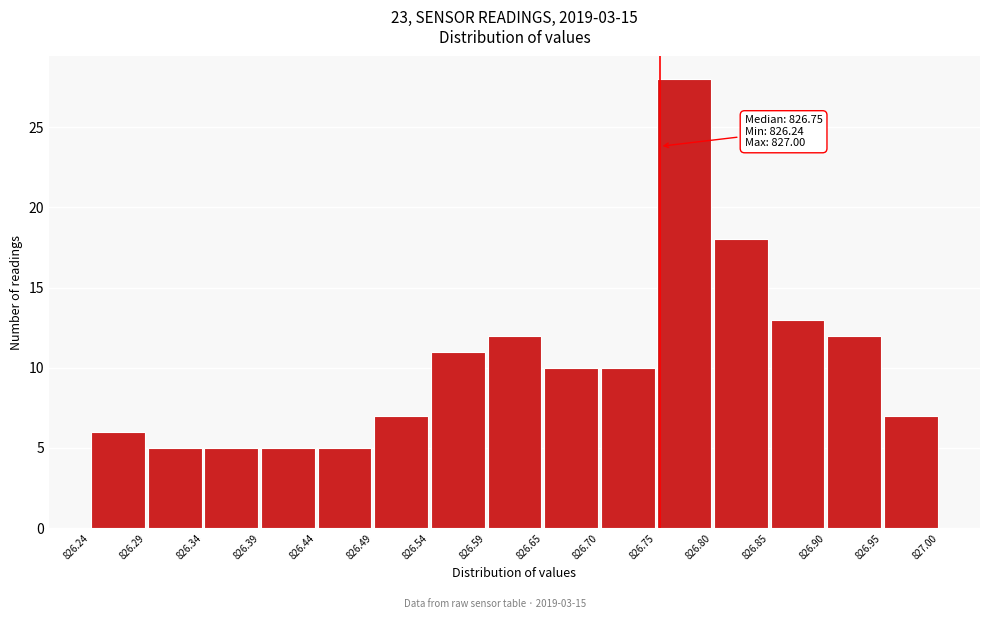

Over which range of the x-axis is the bar tallest?

826.75 to 826.80